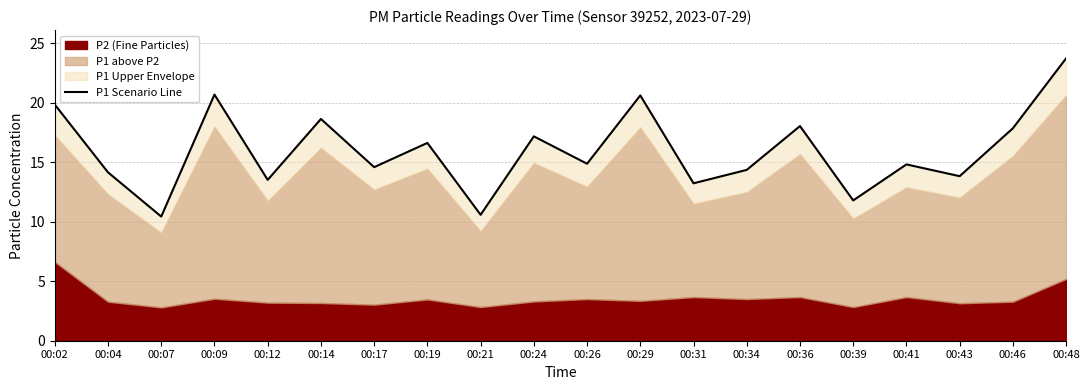

What is the difference between the values at 00:31 and 00:14?

5.4